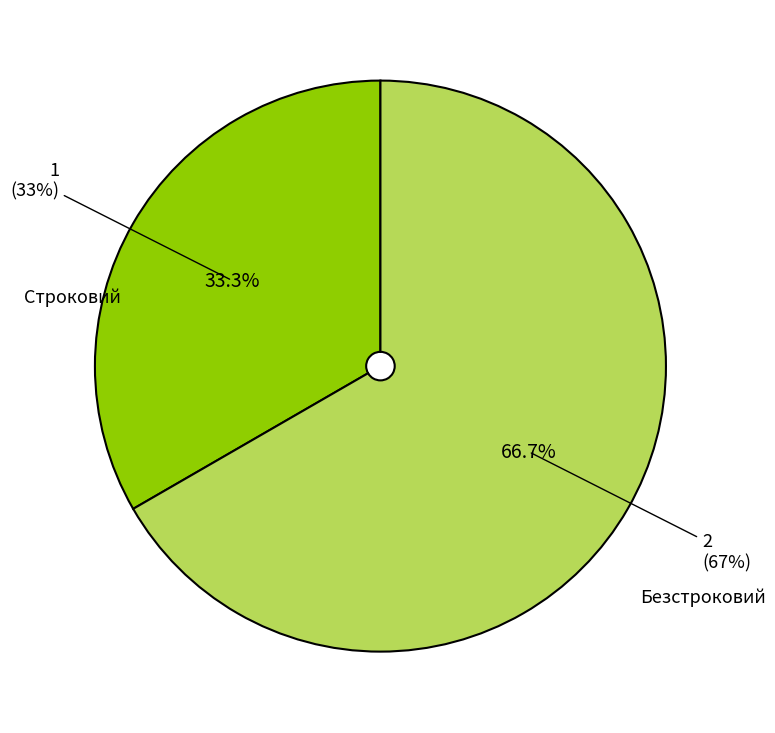

How many segments does this pie chart have?

2